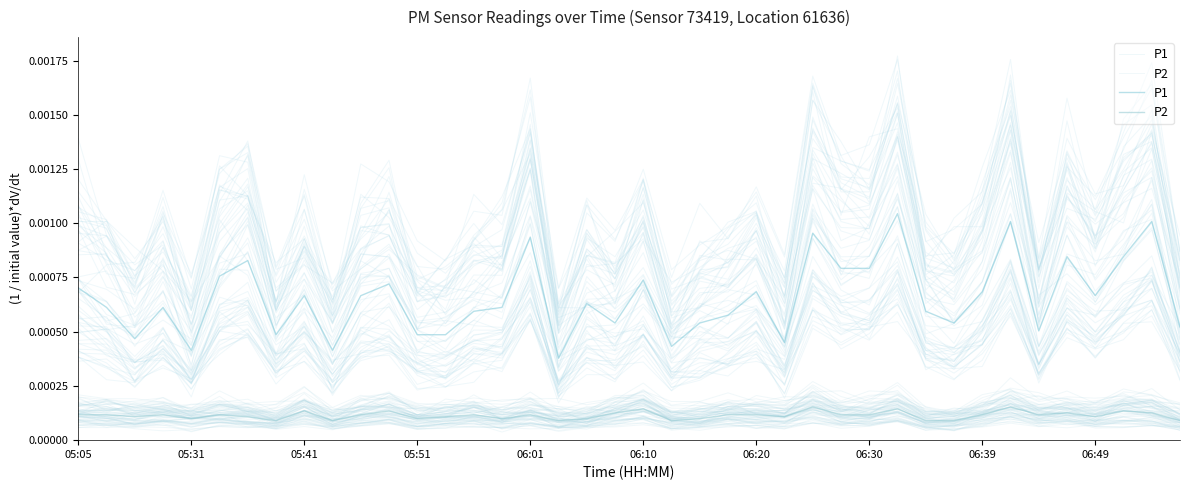

List the series in order of their peak value, lowest first.

P2, P1